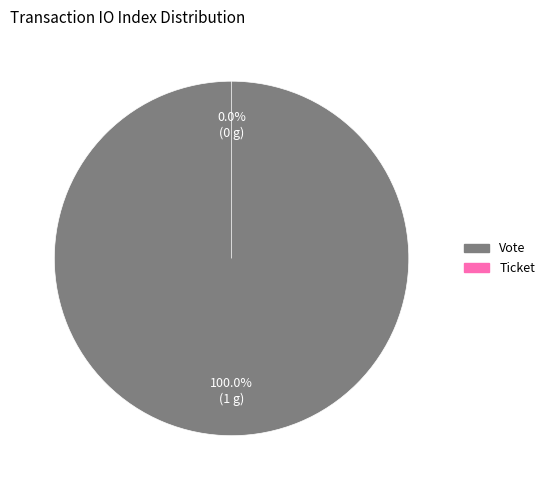

Combined, do Vote and Ticket account for over 50%?

Yes